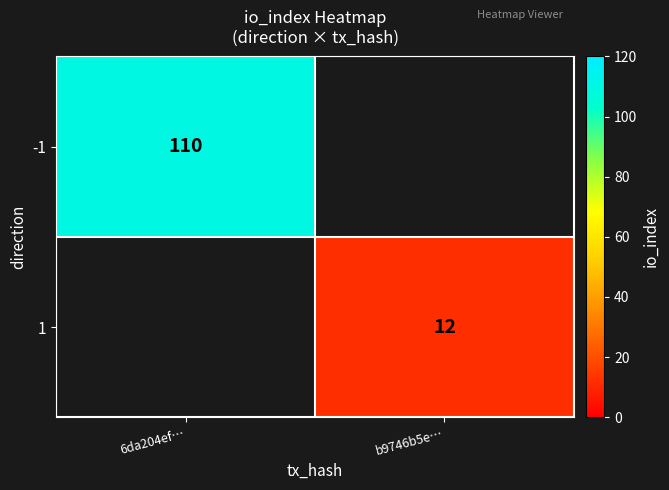

Is the value of -1 at 6da204ef… greater than the value of 1 at b9746b5e…?

Yes